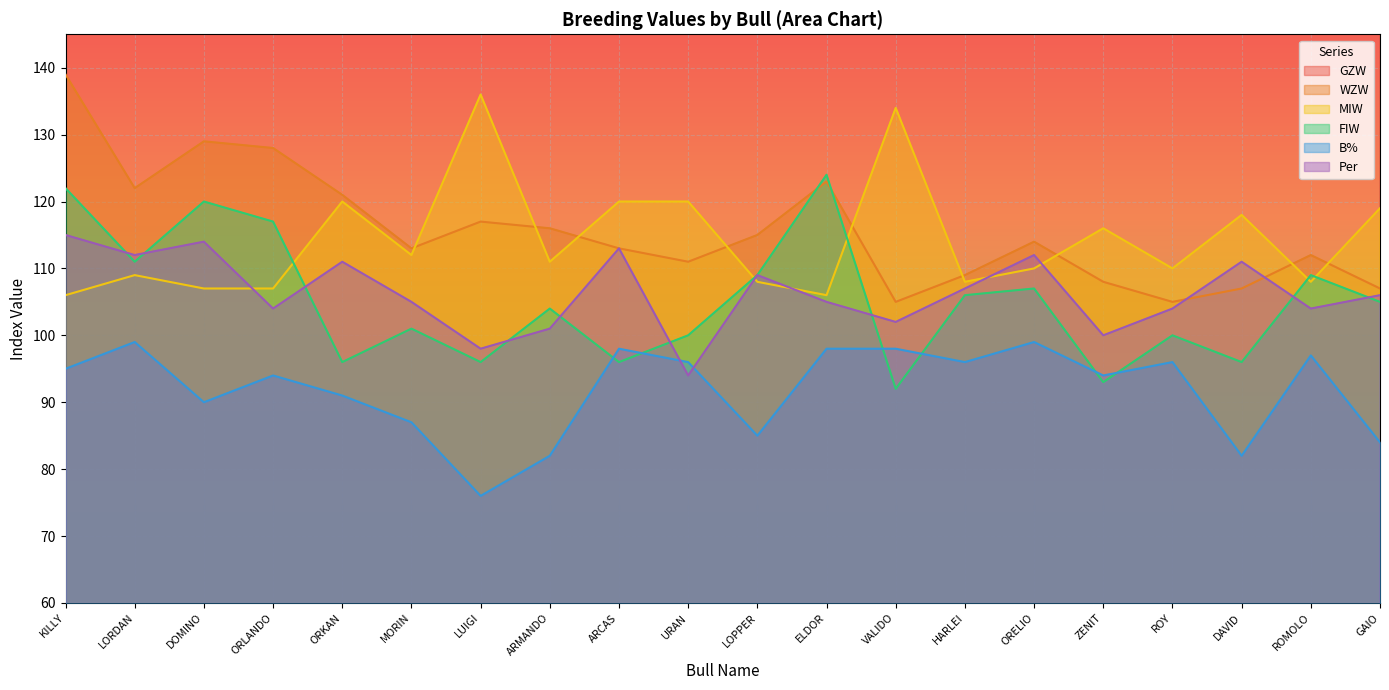

Is it true that Per equals 102 at VALIDO?

True